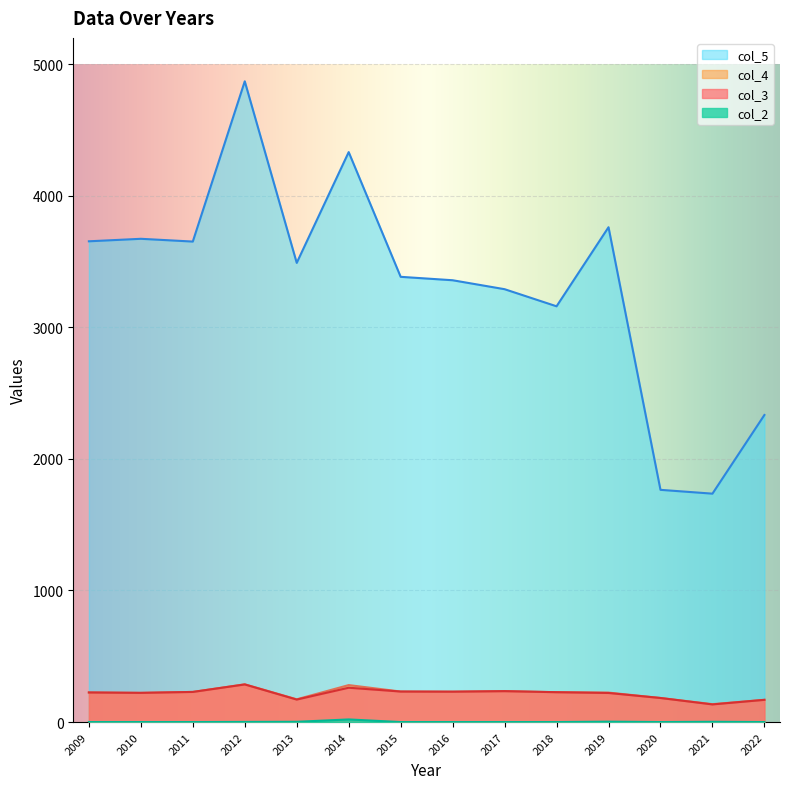

Where does the col_3 series first go above 227?

2011